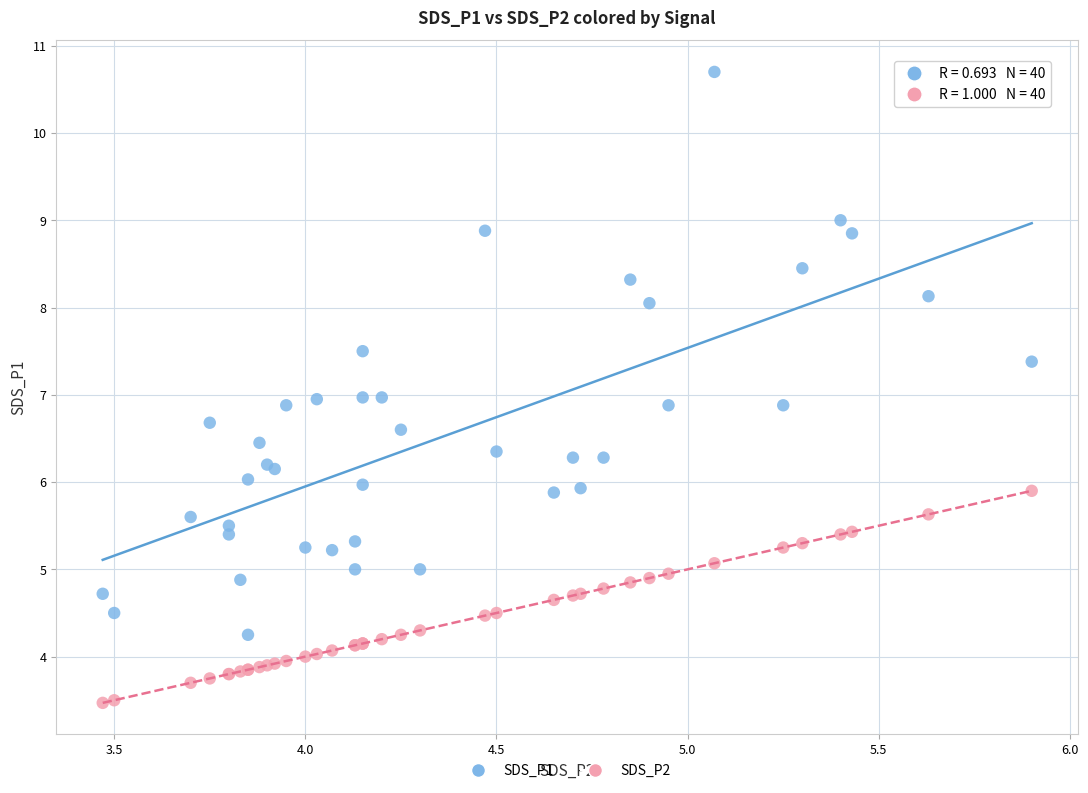

Which series contains the lowest Y value?

SDS_P2